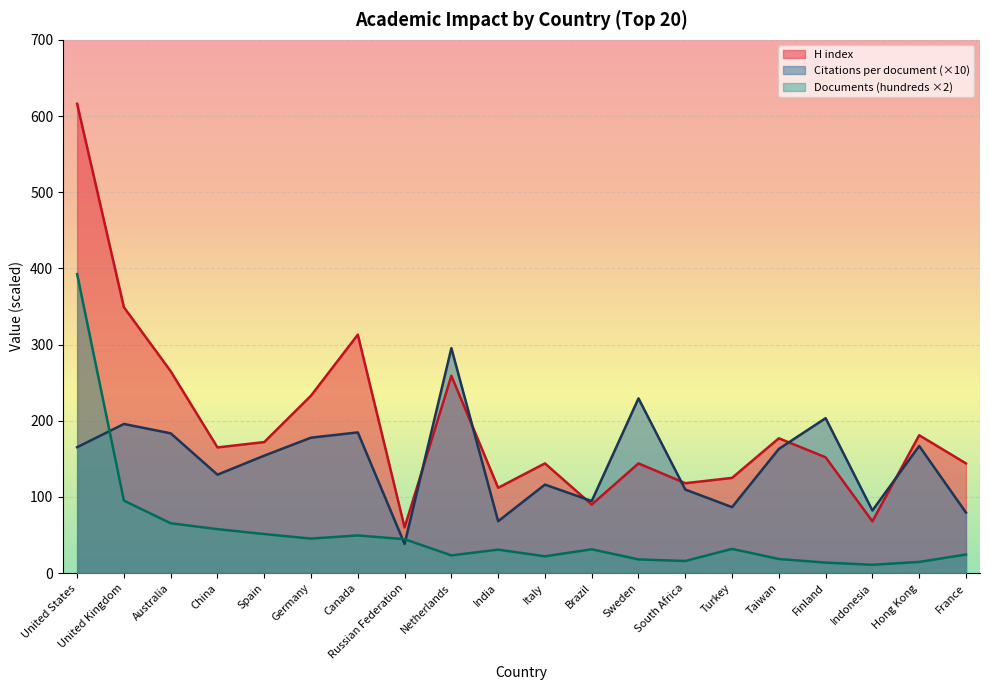

List the series in order of their overall mean, highest first.

H index, Citations per document (×10), Documents (hundreds ×2)